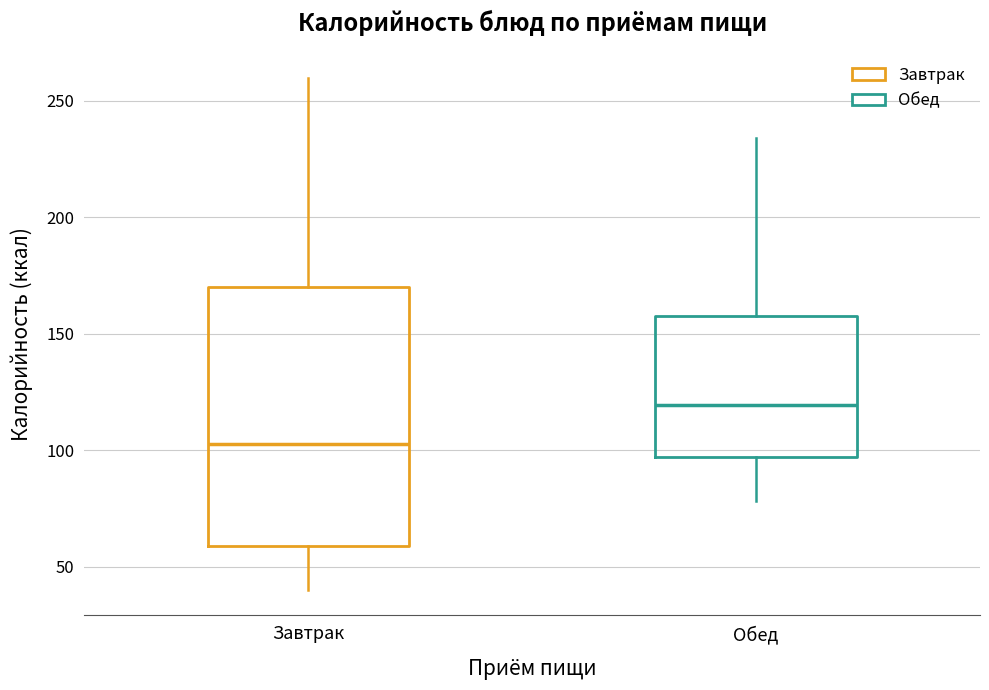

Where does the lower whisker of the box for Обед end on the y-axis? The values are not printed on the chart, so give them approximately, as read against the axis.

80